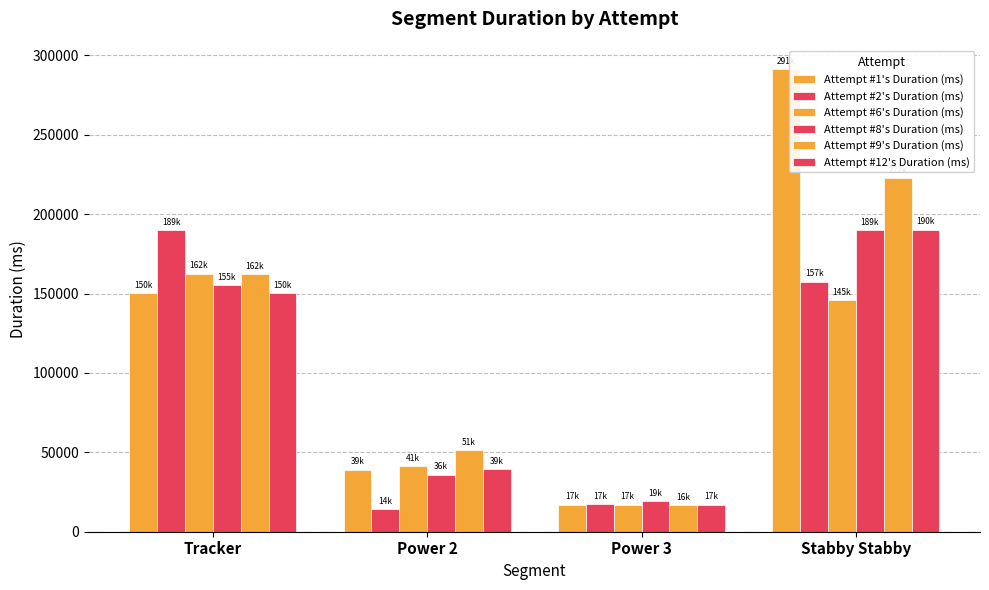

Reading left to right, extract all data points from this chart.

Attempt #1's Duration (ms): Tracker=150535	Power 2=39191	Power 3=17136	Stabby Stabby=291501
Attempt #2's Duration (ms): Tracker=189992	Power 2=14200	Power 3=17230	Stabby Stabby=157537
Attempt #6's Duration (ms): Tracker=162629	Power 2=41495	Power 3=17120	Stabby Stabby=145837
Attempt #8's Duration (ms): Tracker=155259	Power 2=36018	Power 3=19506	Stabby Stabby=189956
Attempt #9's Duration (ms): Tracker=162127	Power 2=51358	Power 3=16893	Stabby Stabby=222601
Attempt #12's Duration (ms): Tracker=150337	Power 2=39484	Power 3=17040	Stabby Stabby=190343